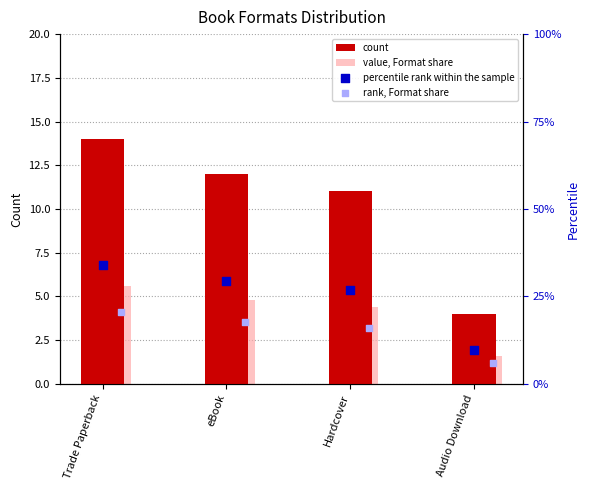

Which series has the largest total across all categories?

percentile rank within the sample